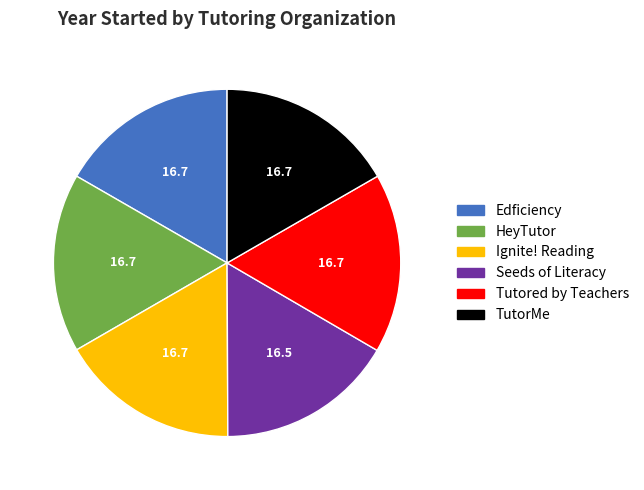

True or false: Seeds of Literacy accounts for 24% of the total.

False